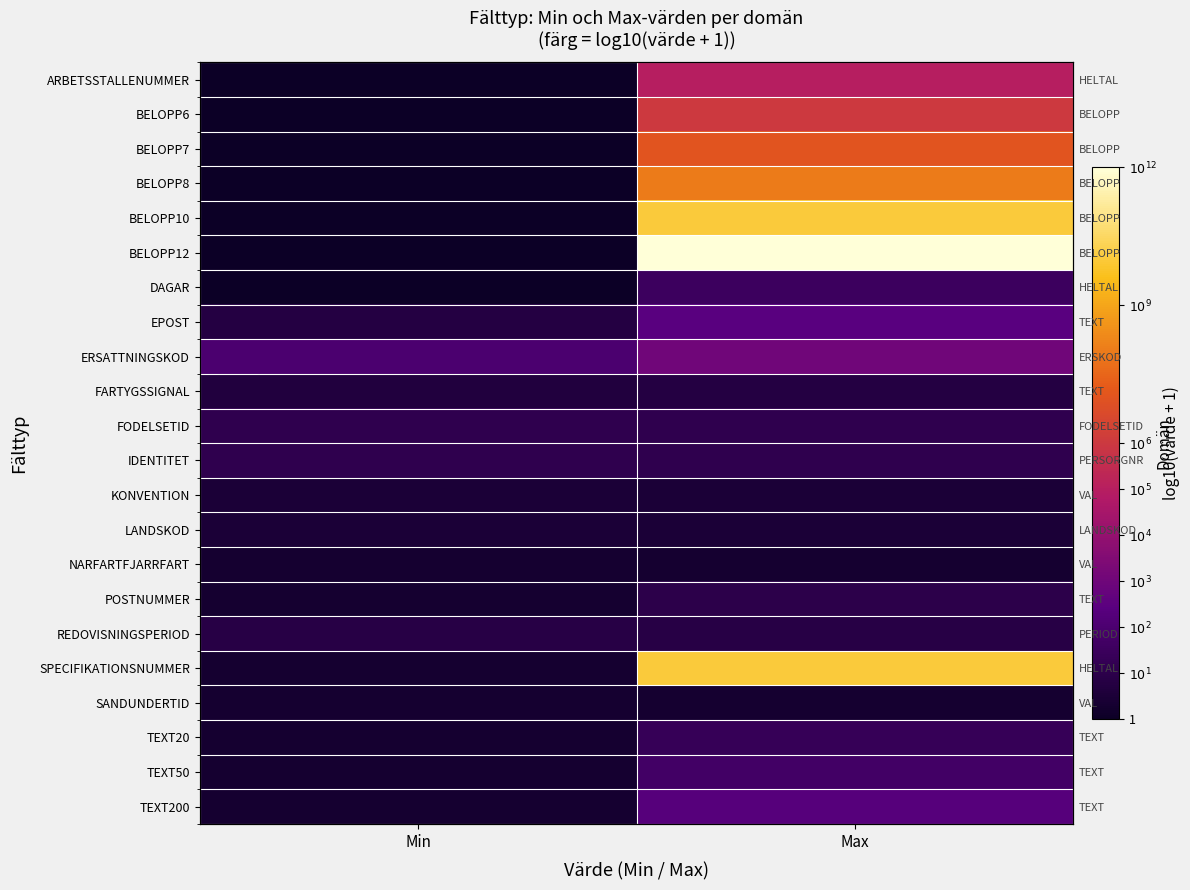

Between Min and Max, which series saw the biggest shift?

BELOPP12